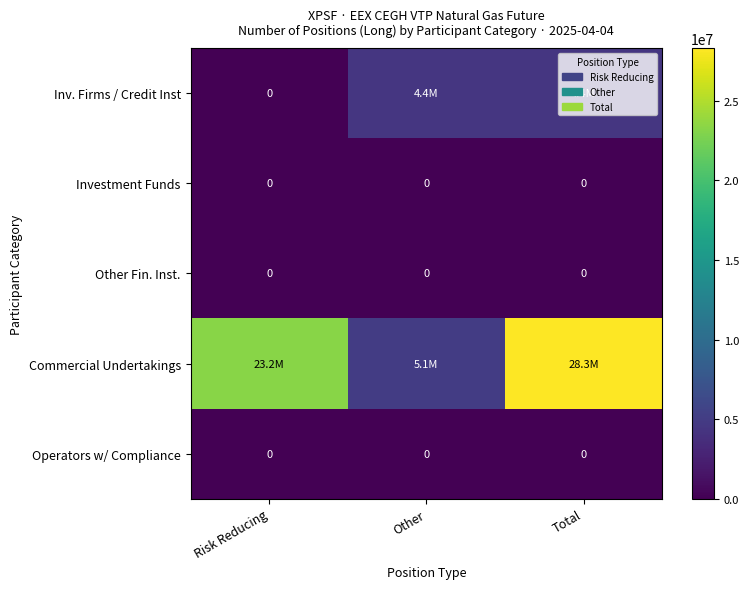

The value of Operators w/ Compliance at Risk Reducing is 0. True or false?

True